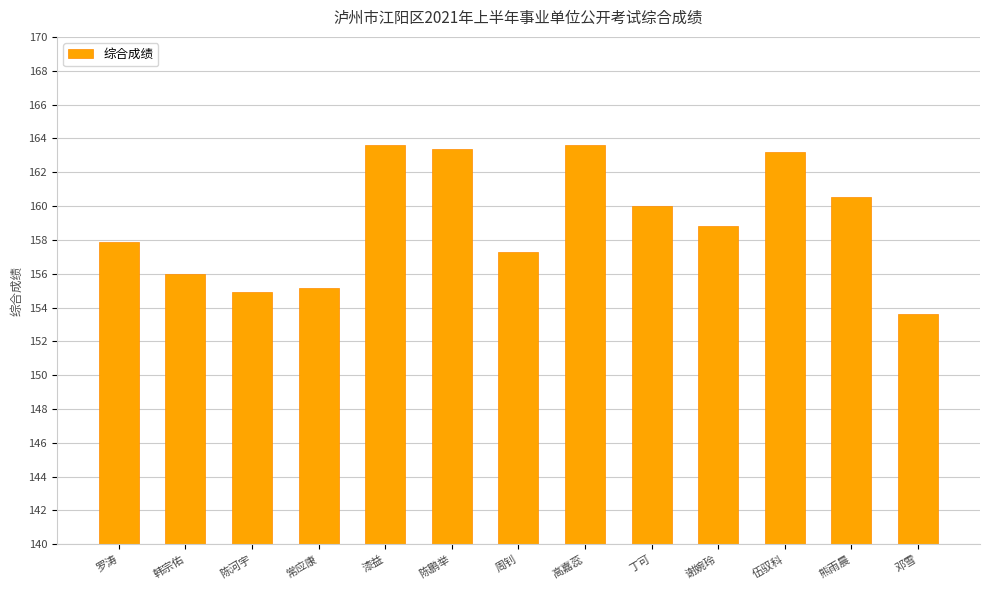

What is the change in value from 陈河宇 to 高嘉蕊?

+8.7